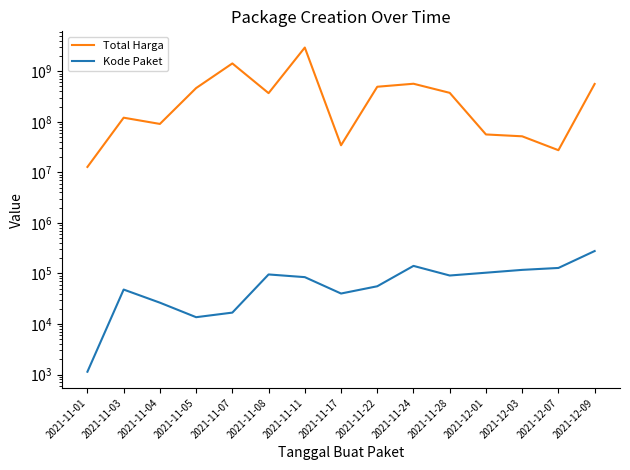

Which label corresponds to the largest value in the chart?

2021-11-11